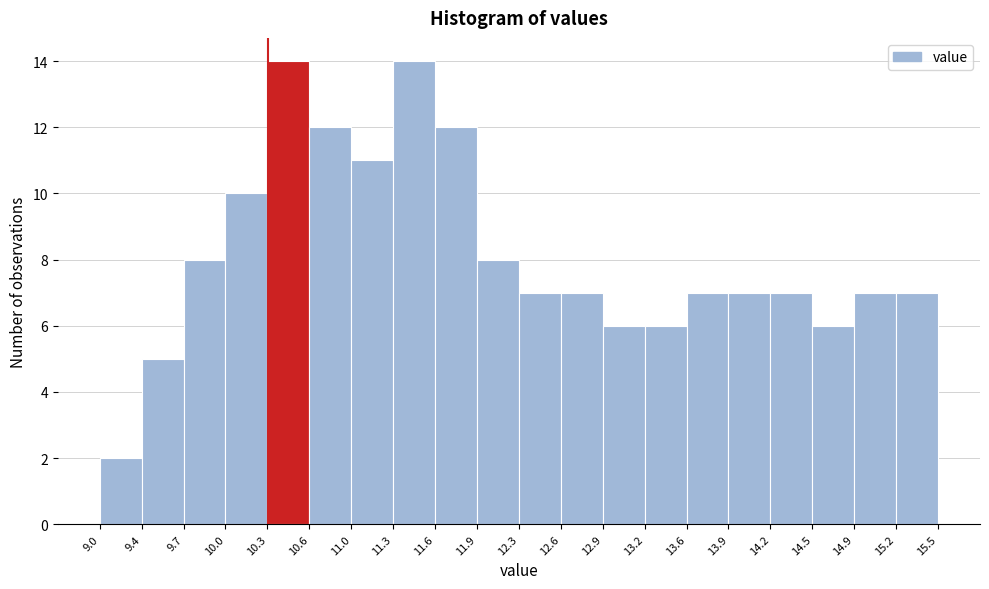

What is the height of the bar covering 11.3 to 11.6 on the x-axis? The values are not printed on the chart, so give them approximately, as read against the axis.

14